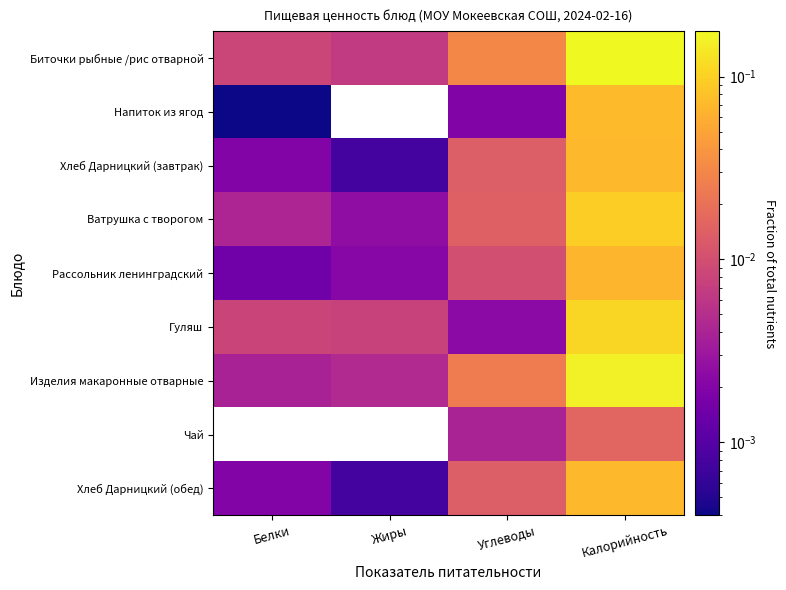

Which series has the largest range (max minus min)?

Биточки рыбные /рис отварной